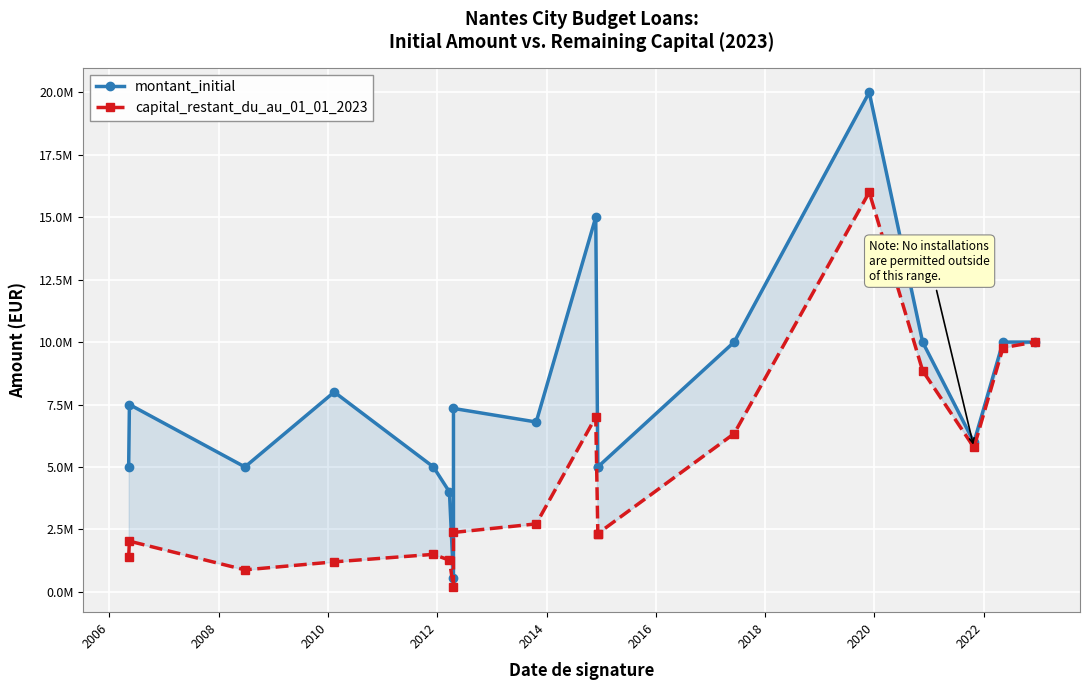

True or false: montant_initial and capital_restant_du_au_01_01_2023 cross at least once.

False